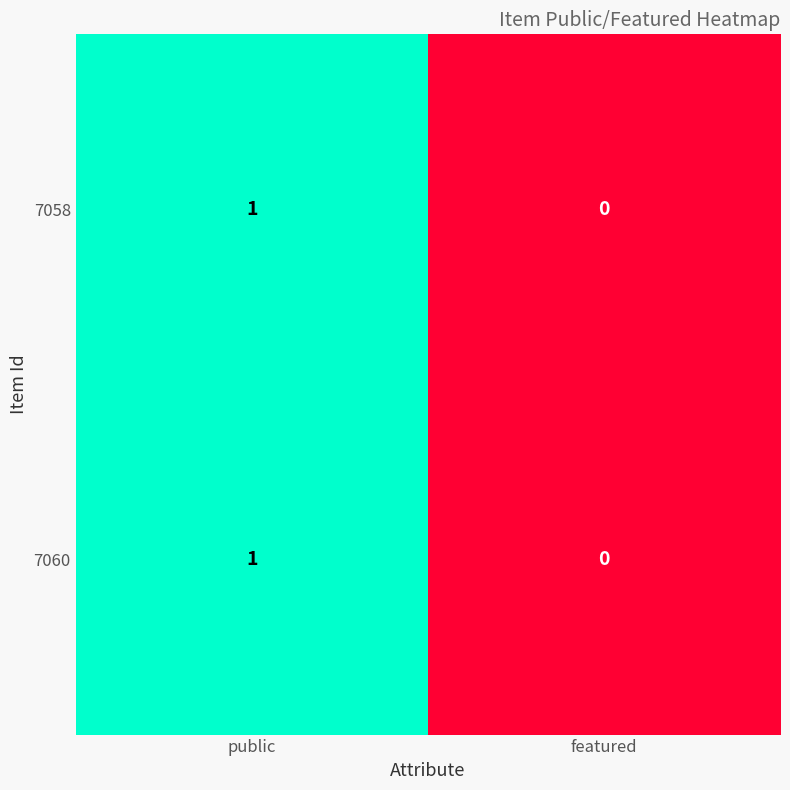

At which label is 7060 closest to 0?

featured